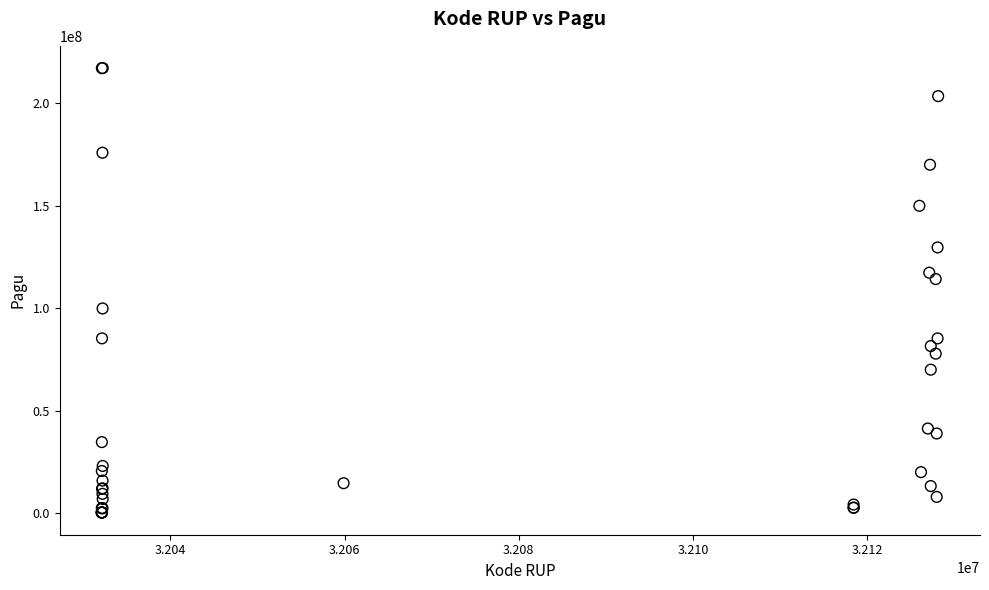

What Y value in the scatter plot is closest to 108830000?

114296000